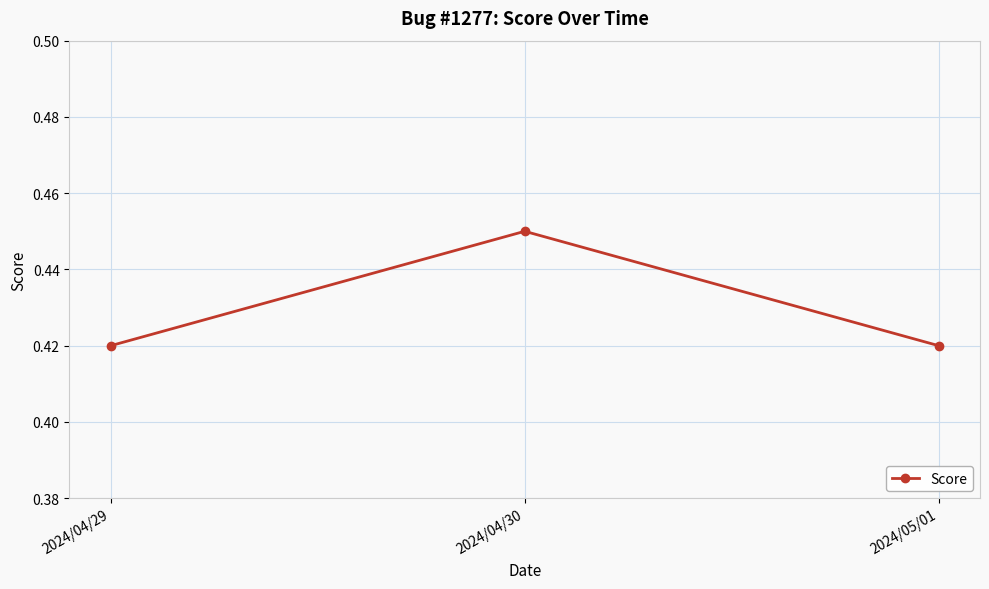

The chart shows a value of 0.6 at 2024/04/30. True or false?

False